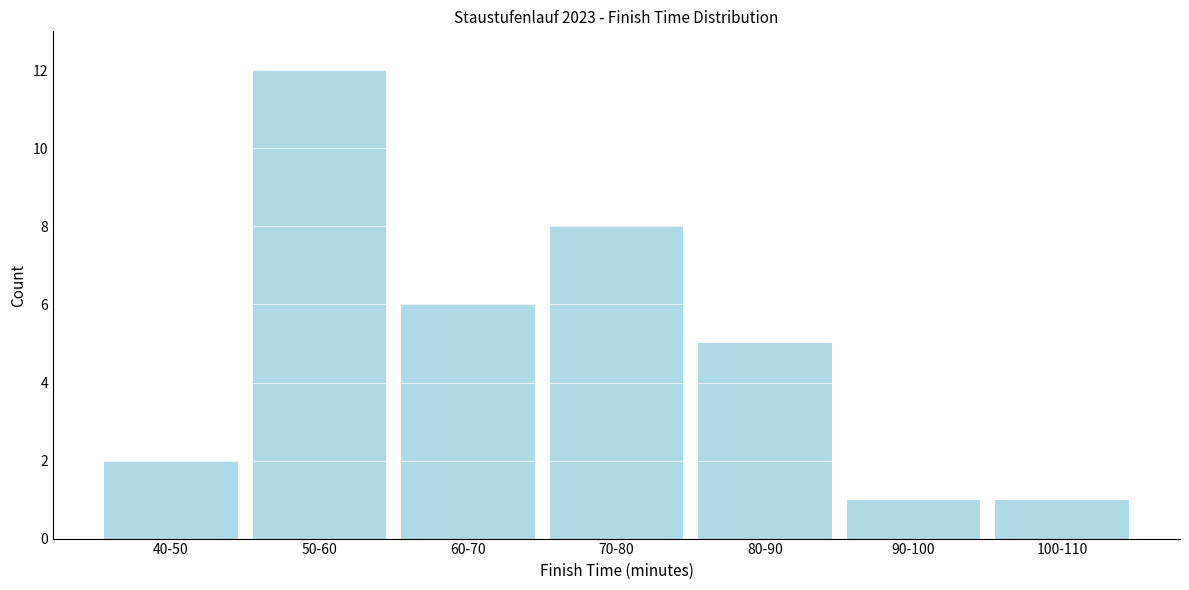

Reading right to left, what are all the values shown in this chart?

1	1	5	8	6	12	2